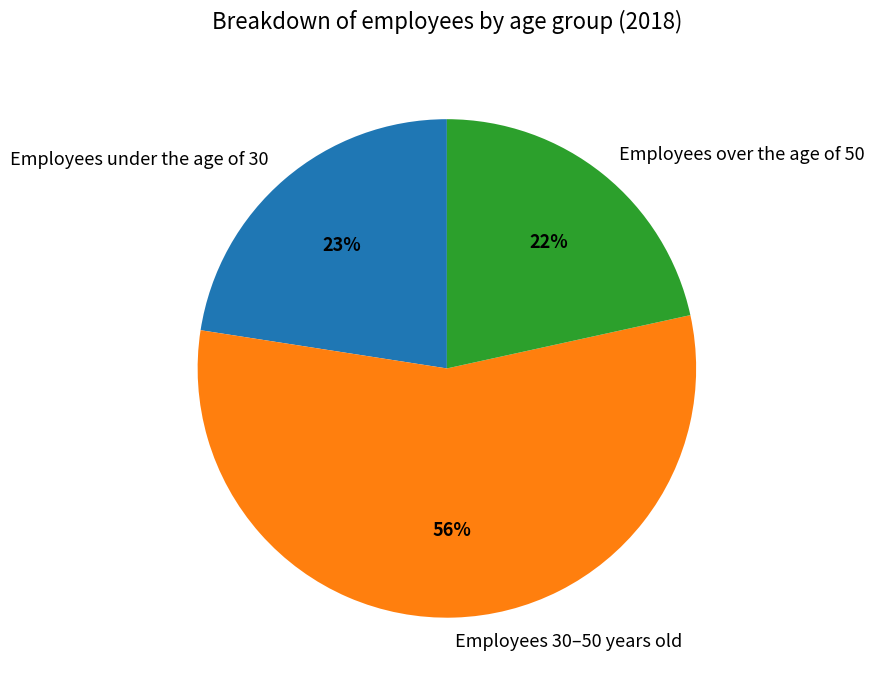

To the nearest percent, what is the difference between the Employees 30–50 years old and Employees under the age of 30 slice percentages?

33%